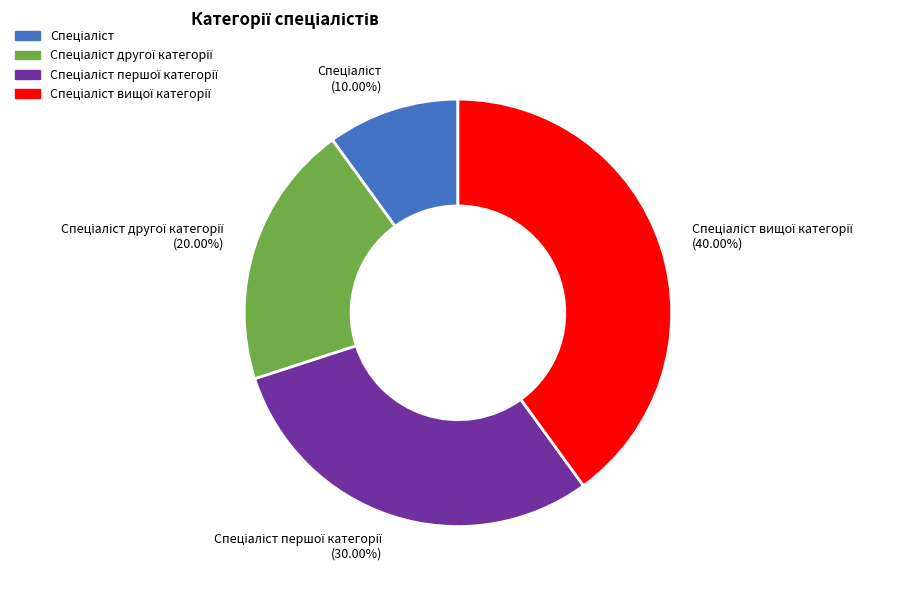

Does any single category account for the majority?

No